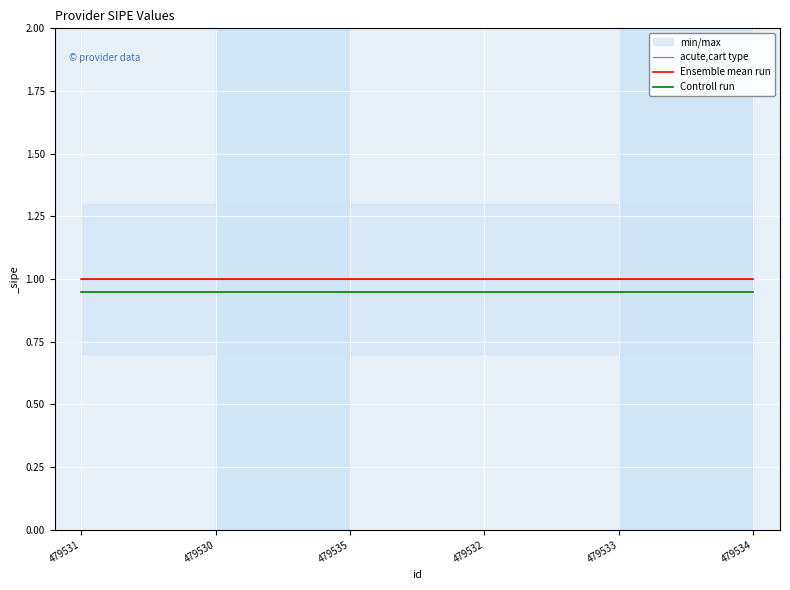

True or false: acute,cart type has a value of 1.0 at 479530.

True